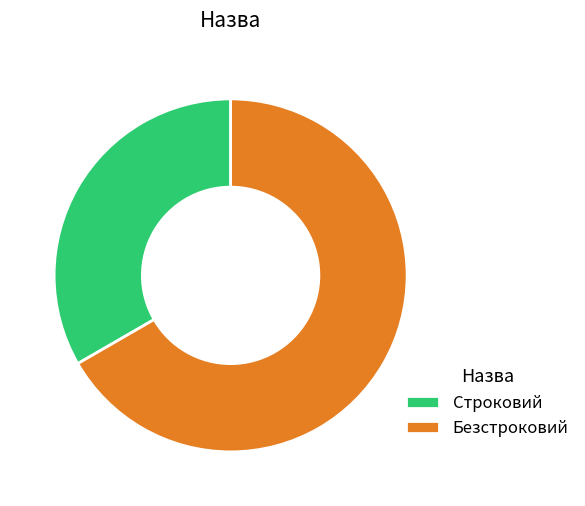

True or false: Безстроковий accounts for 67% of the total.

True